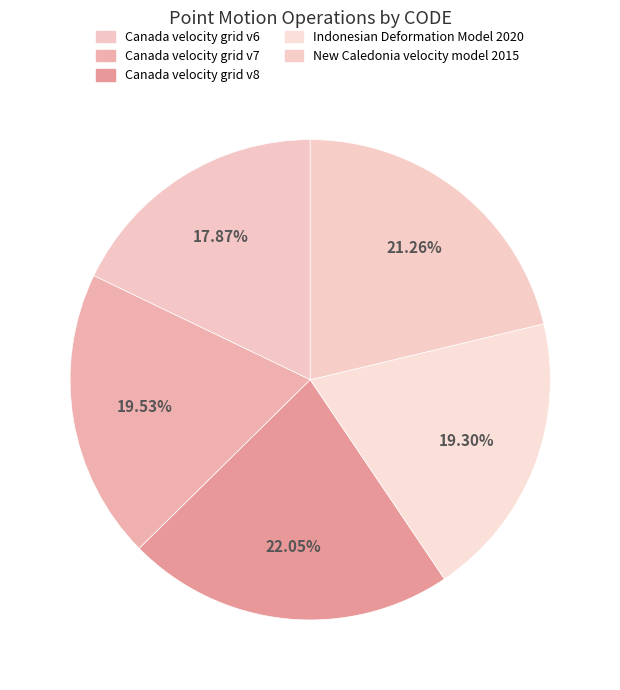

Does any single category account for the majority?

No